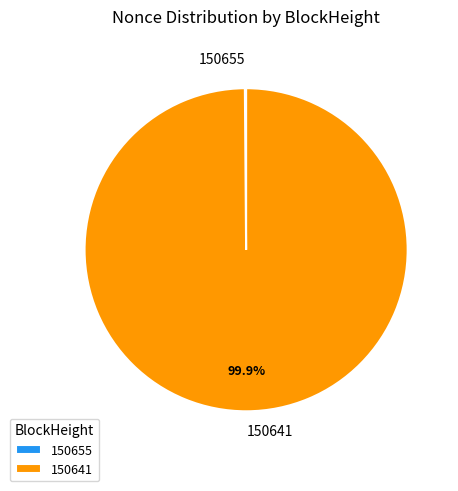

Which category has the biggest portion of the pie?

150641